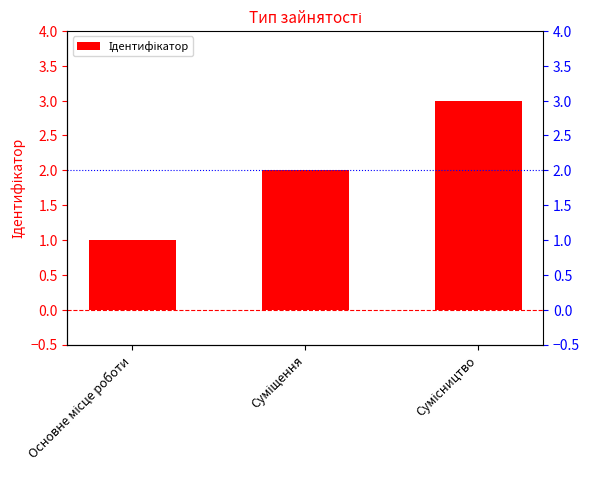

Reading left to right, transcribe all the data shown in this chart.

Основне місце роботи=1	Суміщення=2	Сумісництво=3